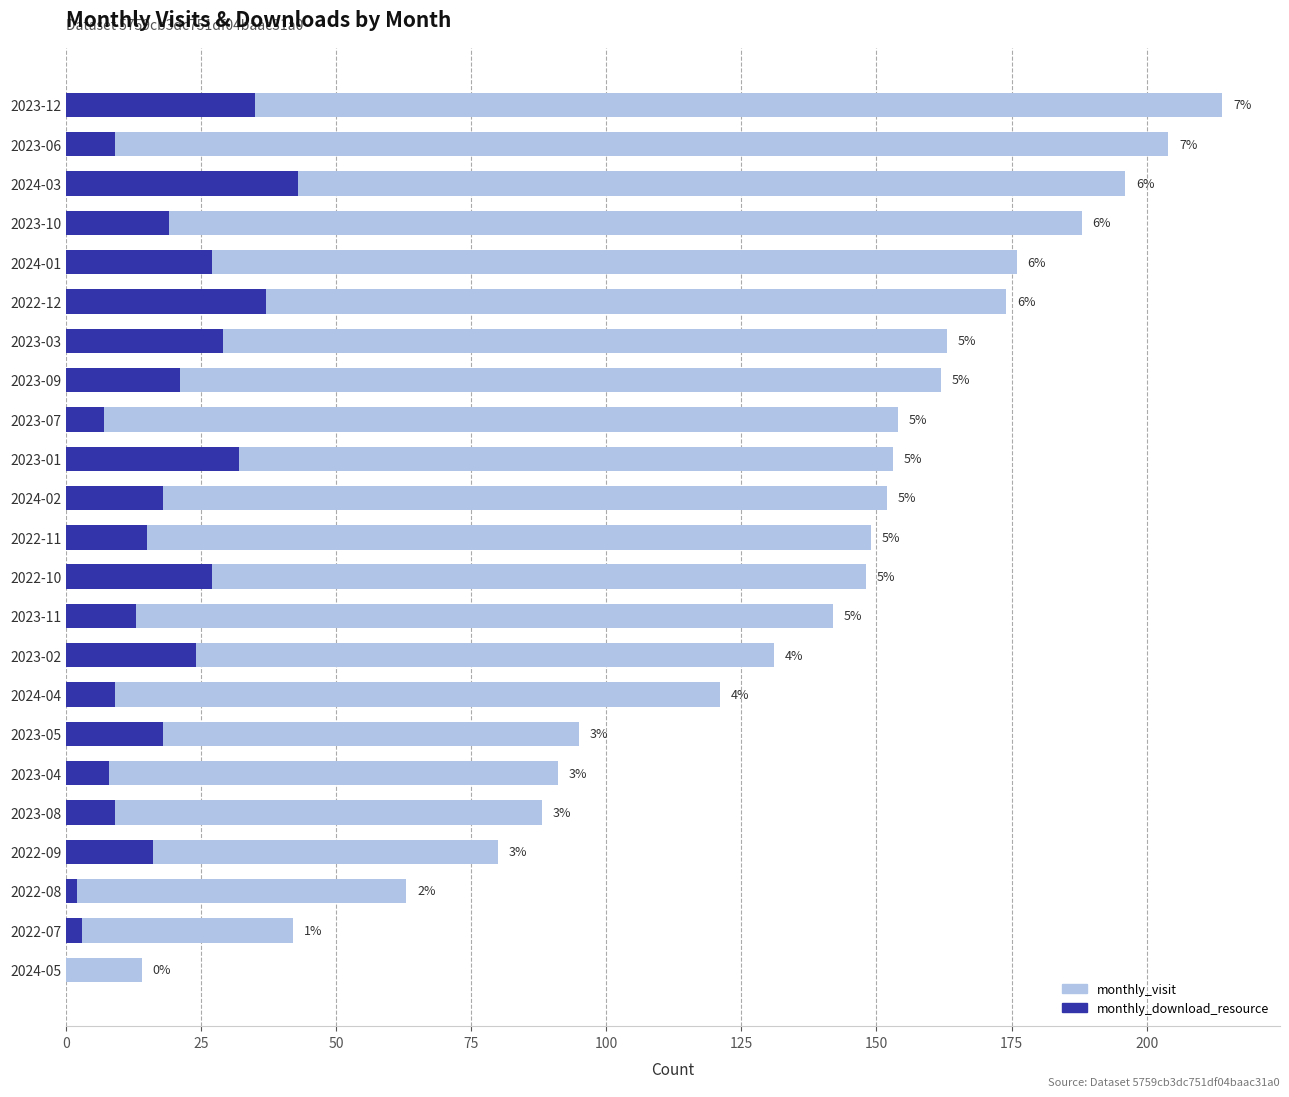

Rank the series by their average value, from highest to lowest.

monthly_visit, monthly_download_resource